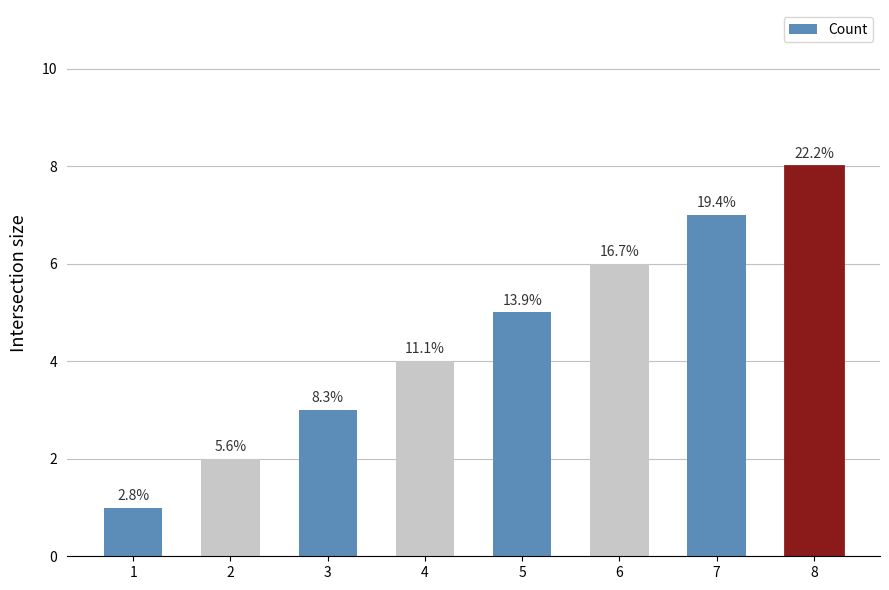

Reading left to right, what are all the values shown in this chart?

1=1	2=2	3=3	4=4	5=5	6=6	7=7	8=8